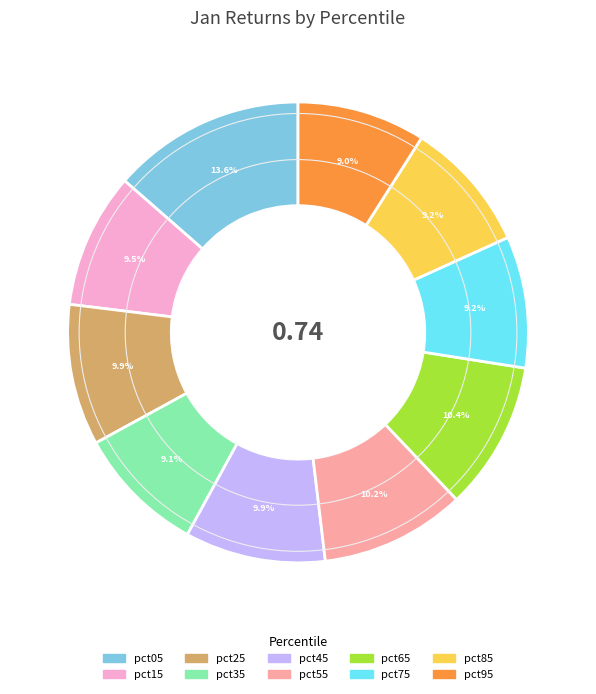

How many slices are in this pie chart?

10